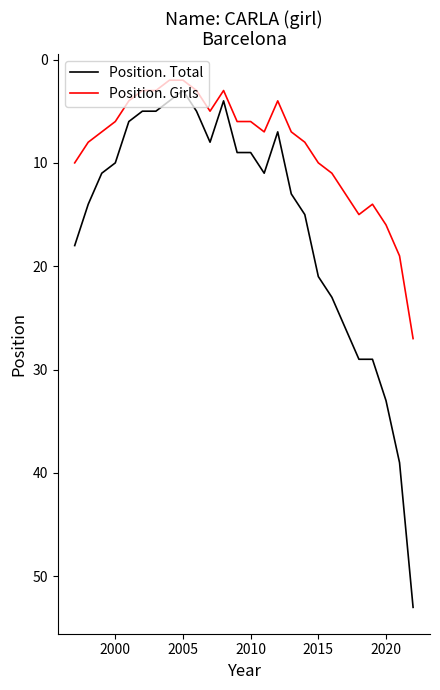

Which series has the largest total across all categories?

Position. Total